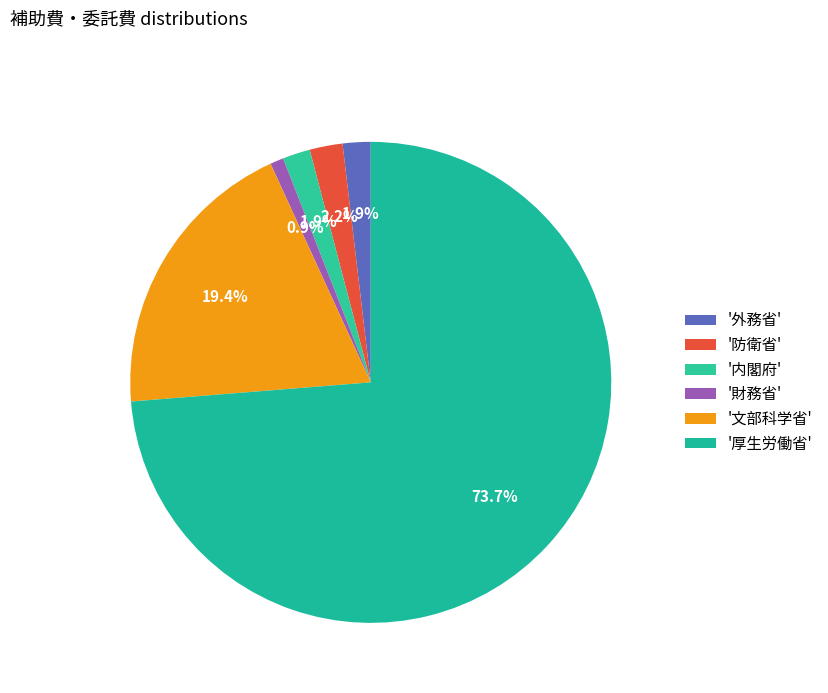

Which category accounts for the majority?

厚生労働省